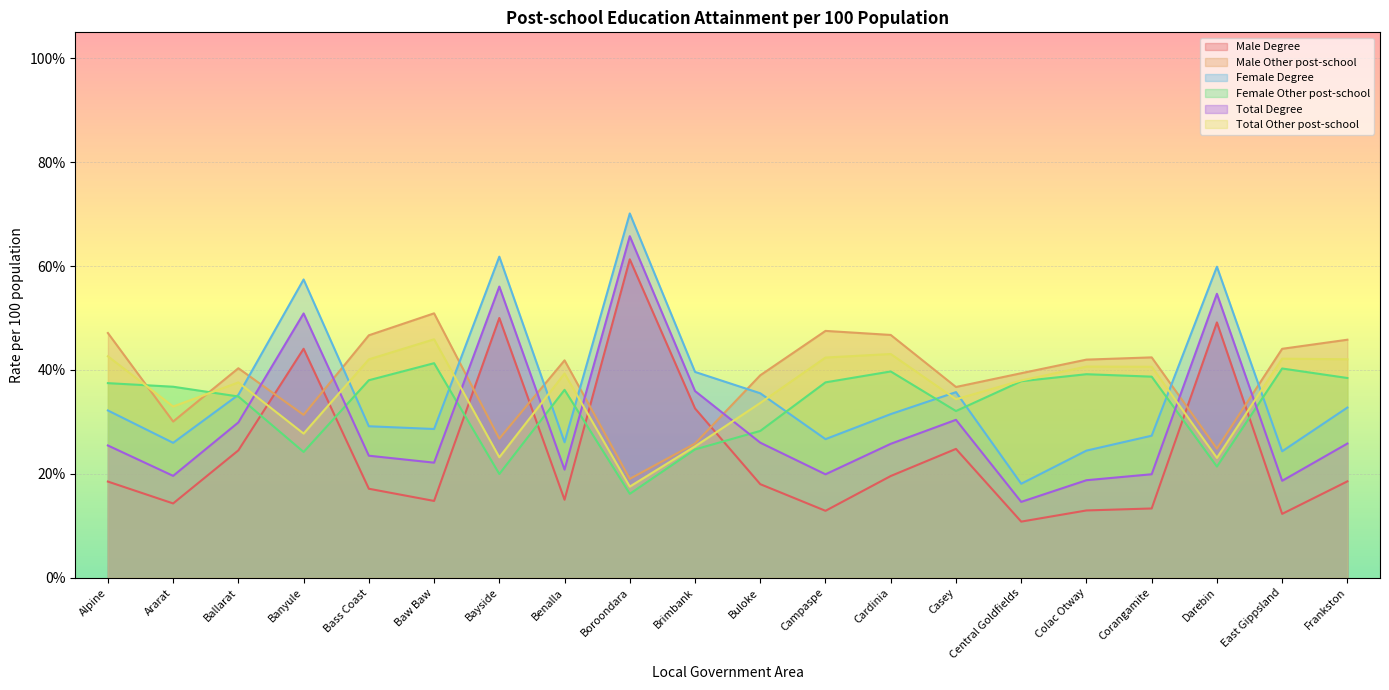

Where is the first local minimum for Female Other post-school?

Banyule